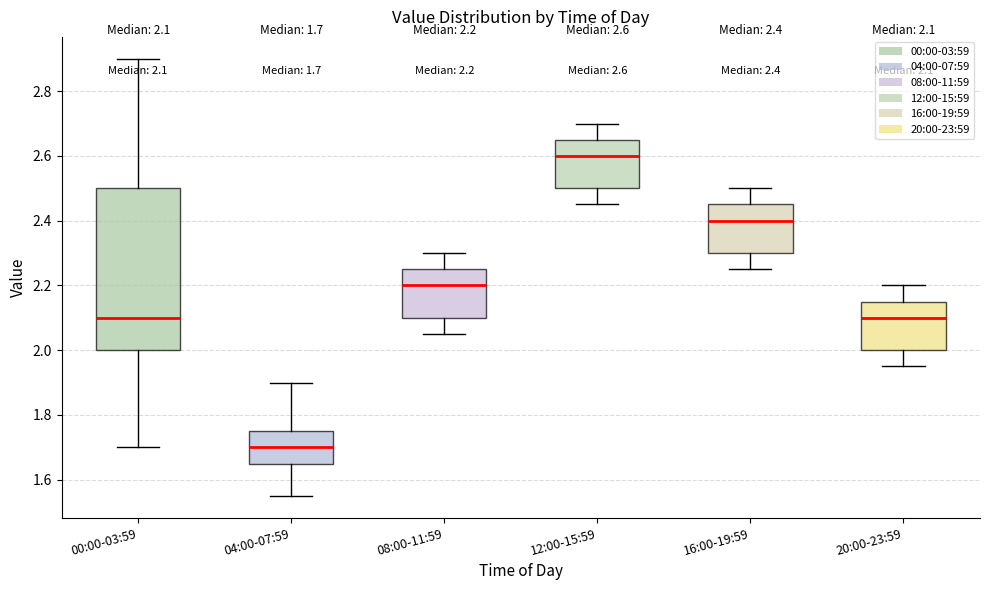

Which box has the lowest median line?

04:00-07:59